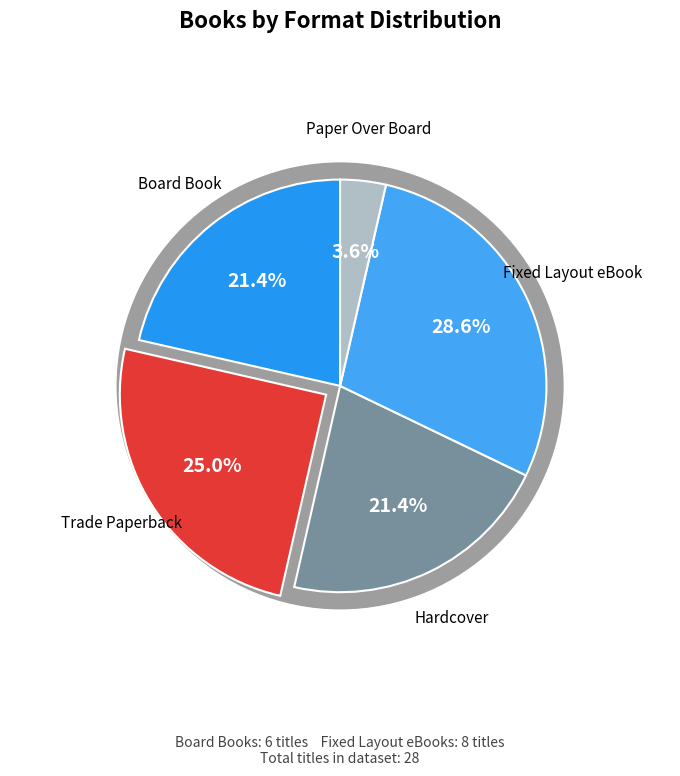

Count the number of slices in the pie.

9